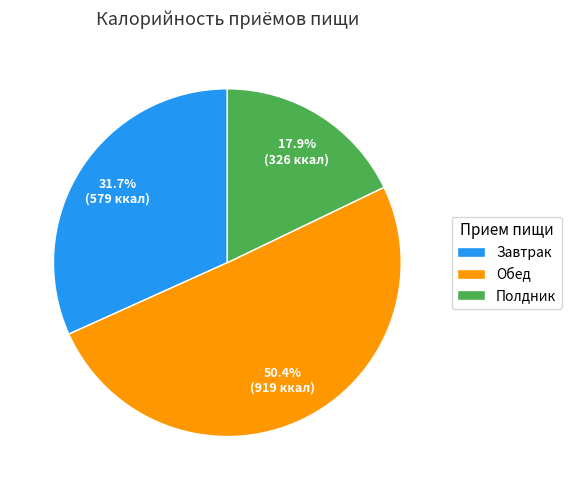

What is the majority slice?

Обед